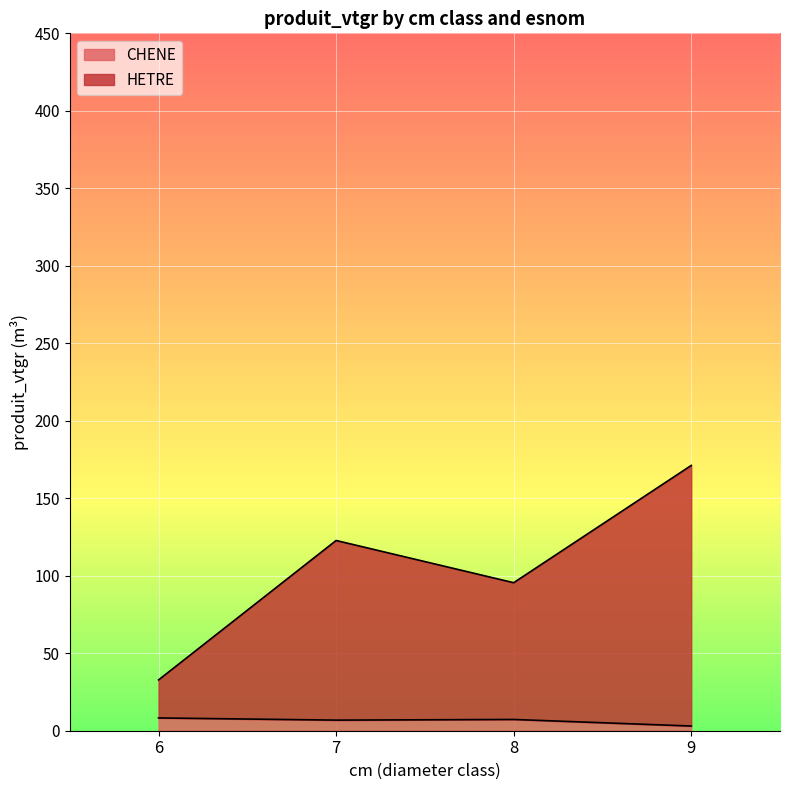

Which label corresponds to the smallest value in the chart?

9